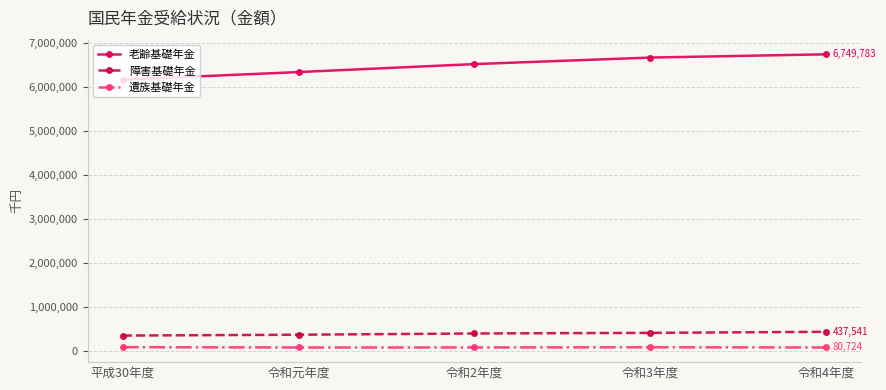

What position from the left is 令和2年度?

3